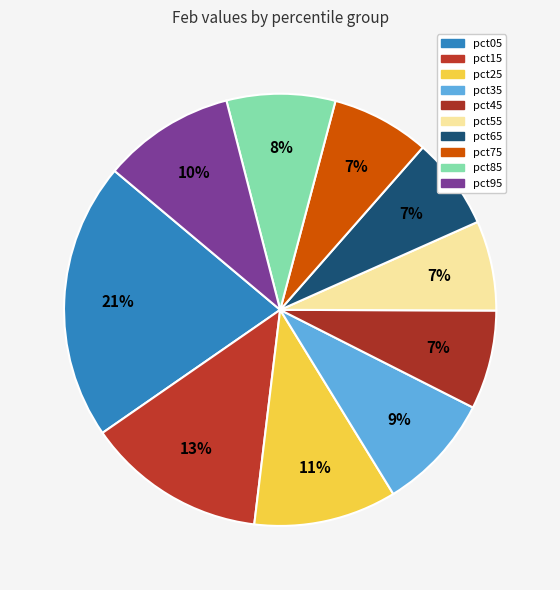

How many segments does this pie chart have?

10